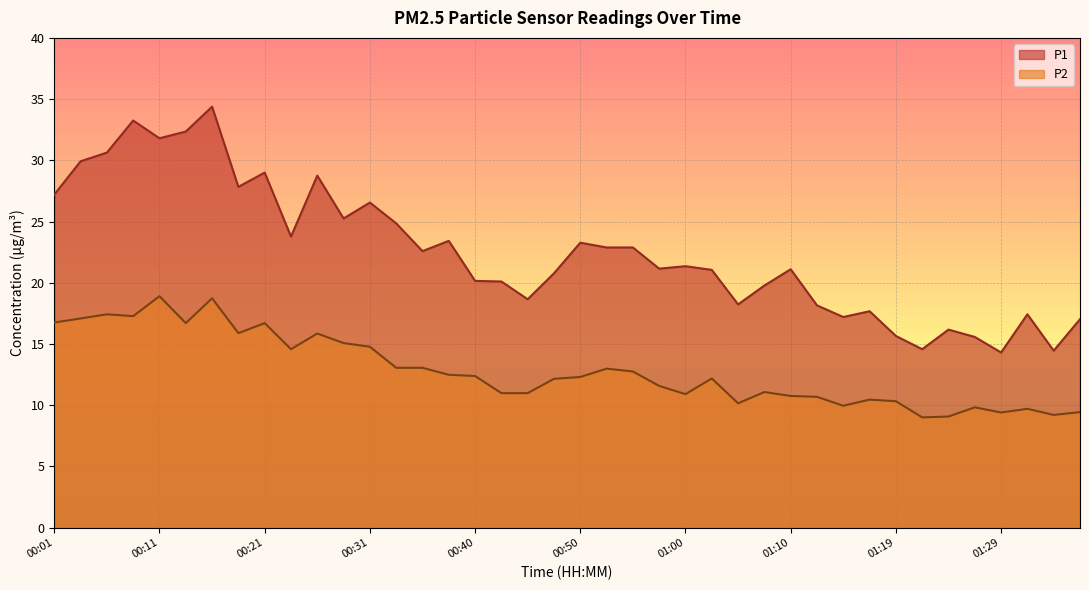

Is the value of P1 at 01:19 greater than the value of P2 at 00:26?

No